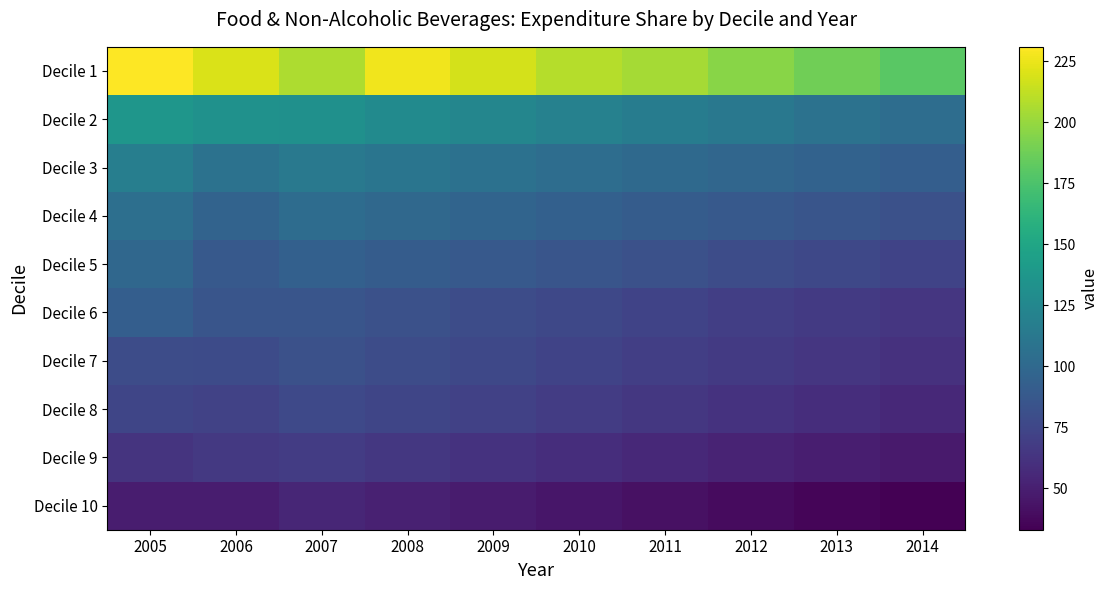

List the series in order of their peak value, highest first.

Decile 1, Decile 2, Decile 3, Decile 4, Decile 5, Decile 6, Decile 7, Decile 8, Decile 9, Decile 10